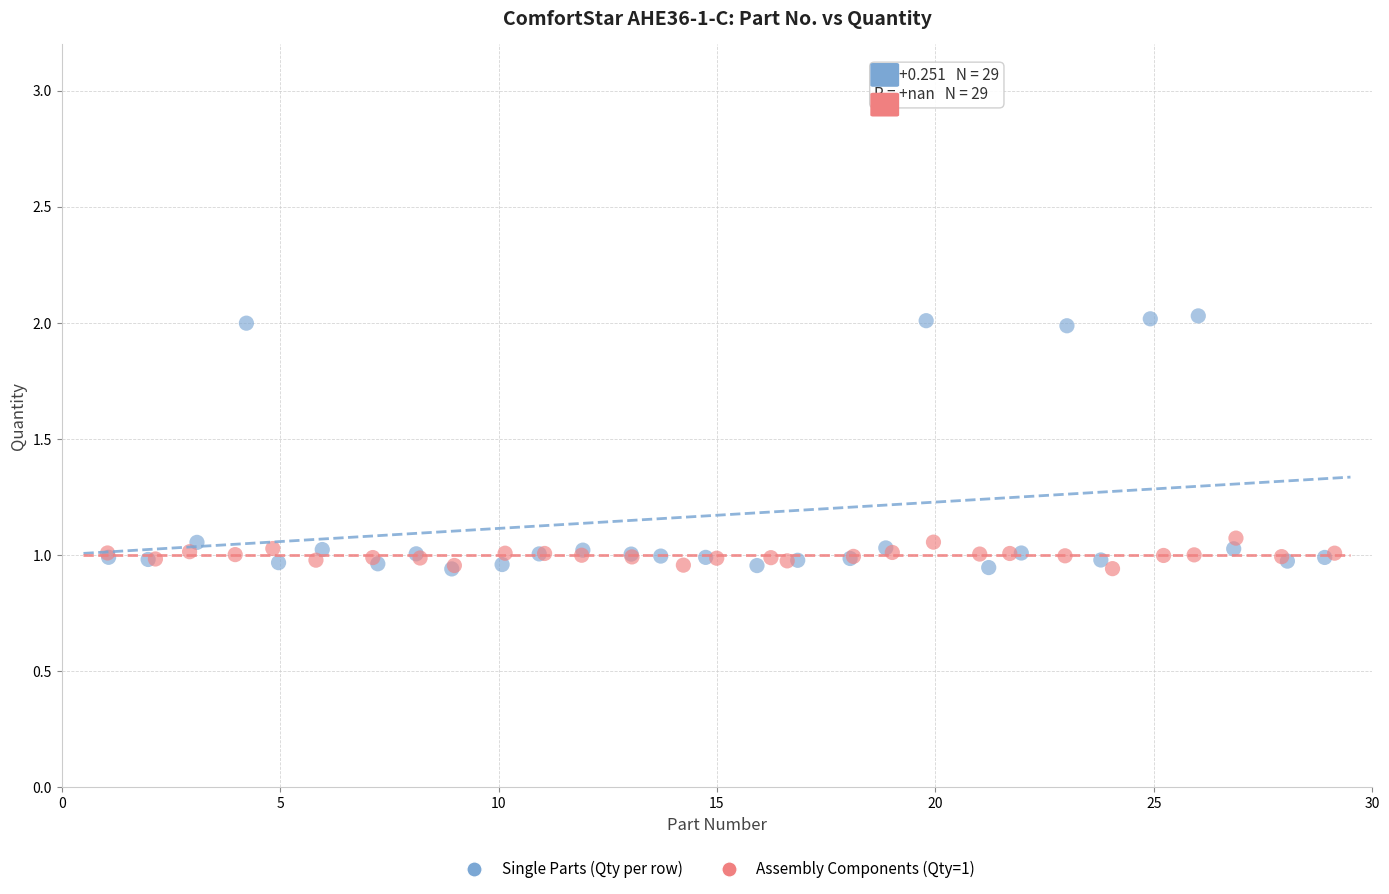

Which series reaches the maximum Y coordinate?

Single Parts (Qty per row)